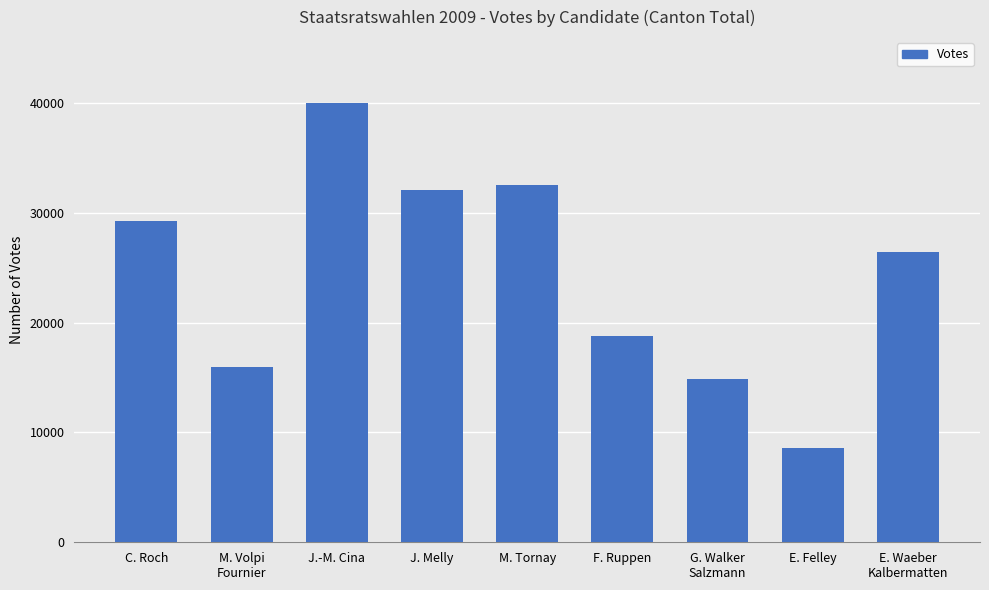

What position from the right is G. Walker
Salzmann?

3